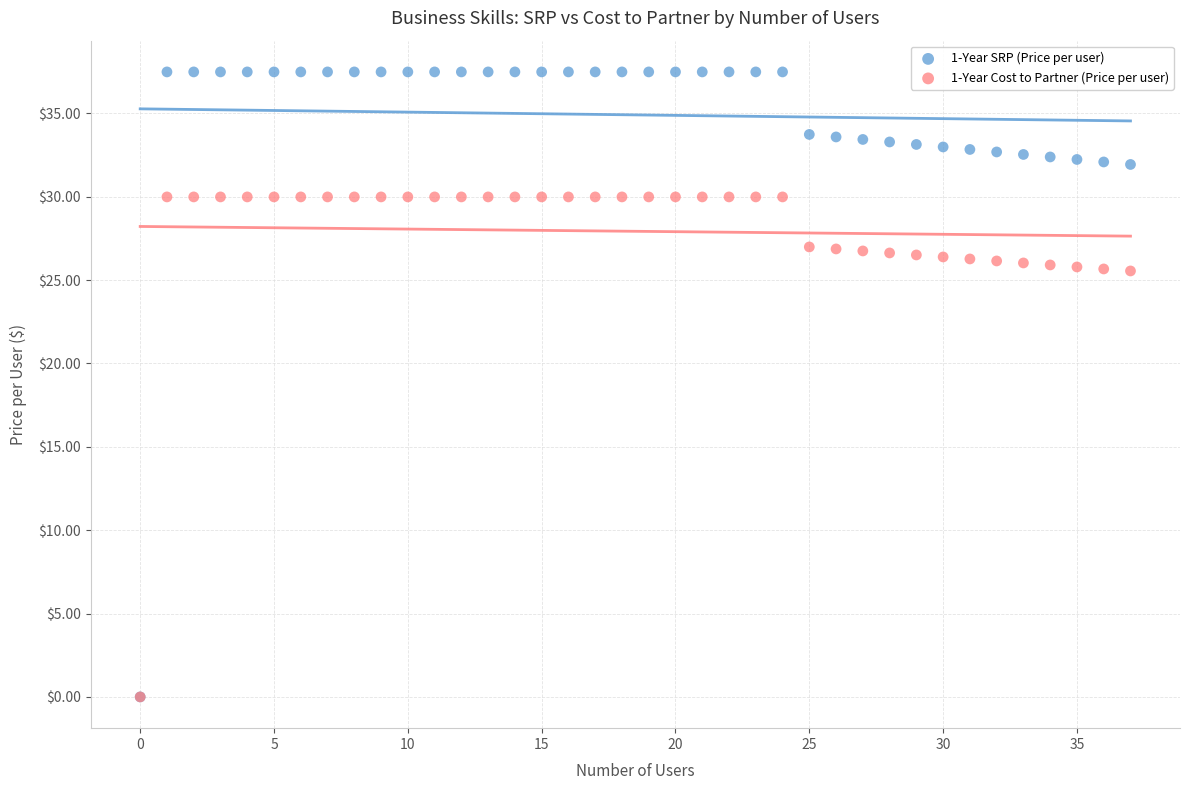

Which series reaches the maximum Y coordinate?

1-Year SRP (Price per user)